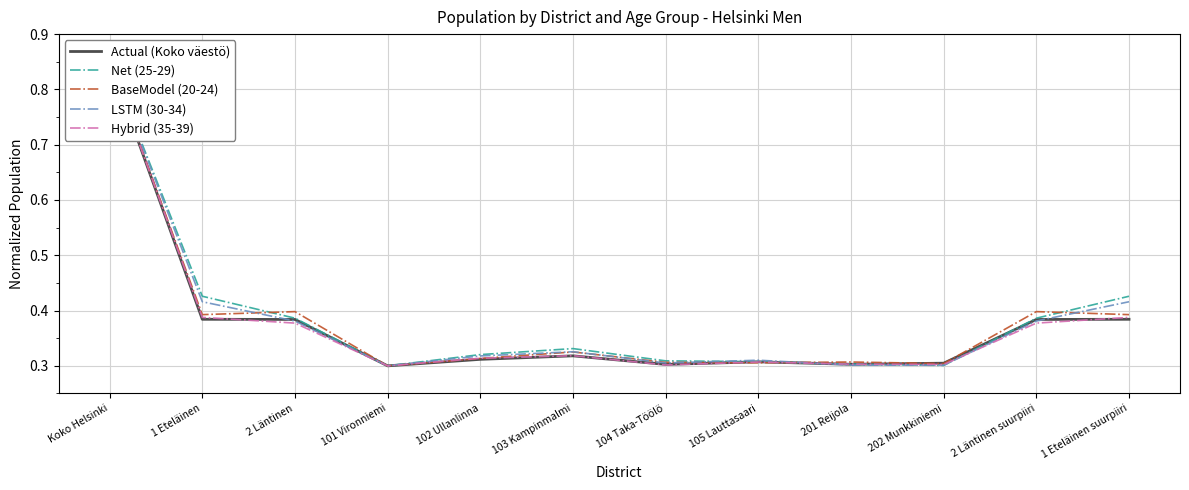

The LSTM (30-34) series shows 1.4 at Koko Helsinki. True or false?

False